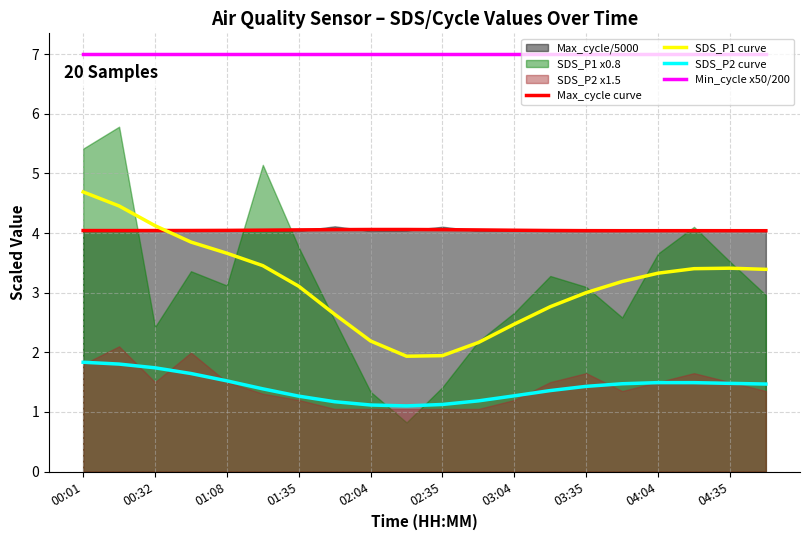

Which series has the widest spread of values?

SDS_P1 curve